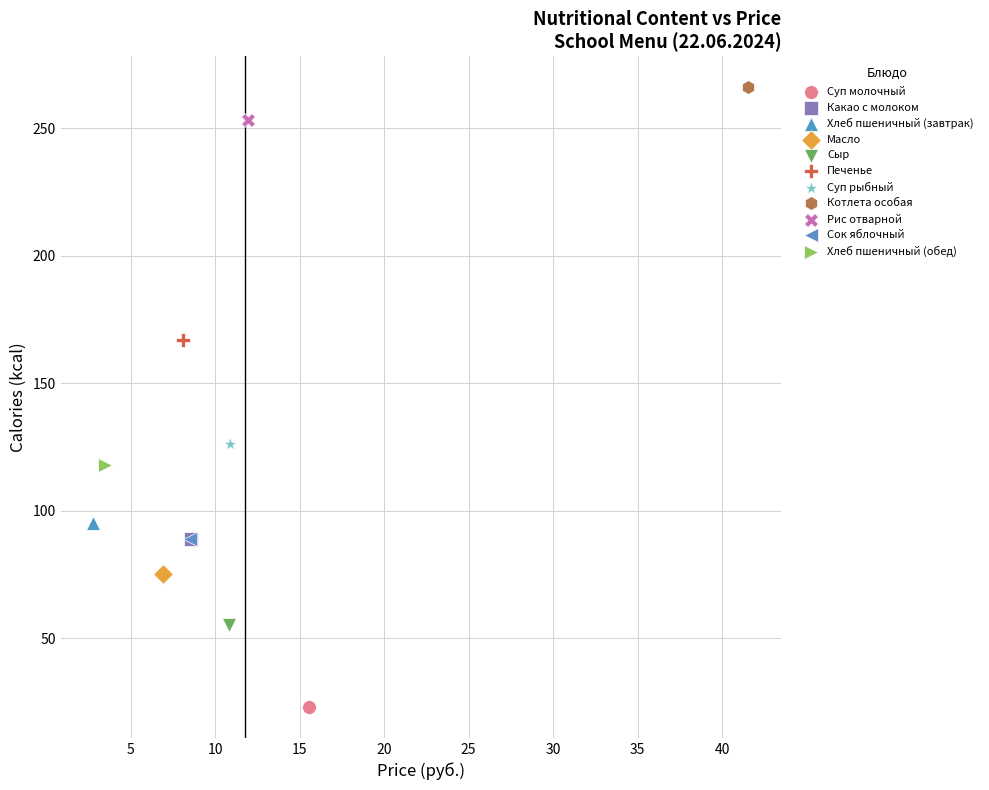

What are all the series names shown in the legend?

Суп молочный, Какао с молоком, Хлеб пшеничный (завтрак), Масло, Сыр, Печенье, Суп рыбный, Котлета особая, Рис отварной, Сок яблочный, Хлеб пшеничный (обед)